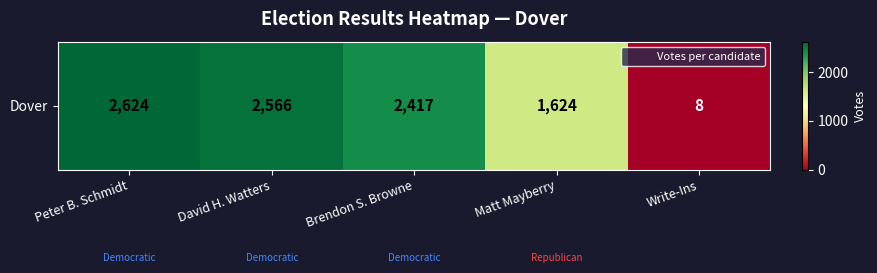

Rank the categories by value from highest to lowest.

Peter B. Schmidt, David H. Watters, Brendon S. Browne, Matt Mayberry, Write-Ins